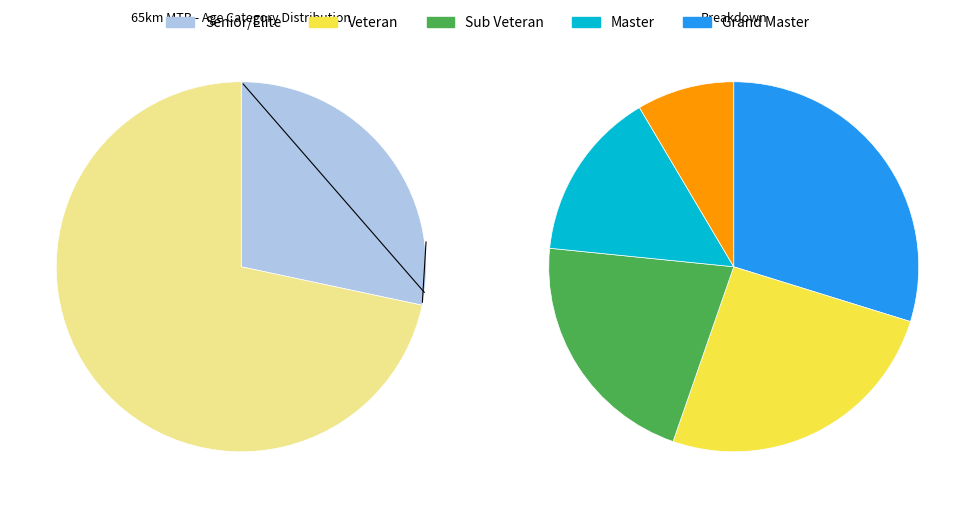

What is the change in value from Senior/Elite to Sub Veteran?

-4